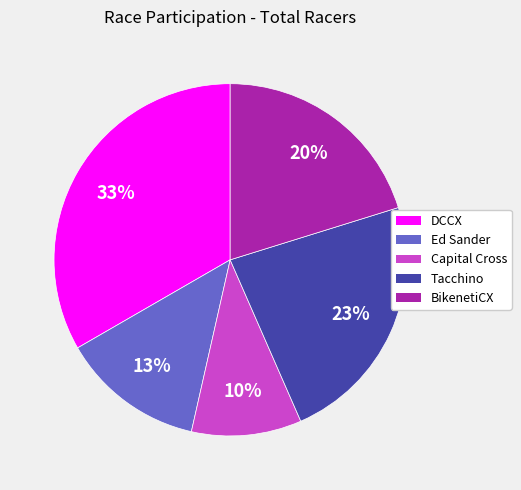

To the nearest percent, what is the difference between the largest and smallest slice percentages?

23%